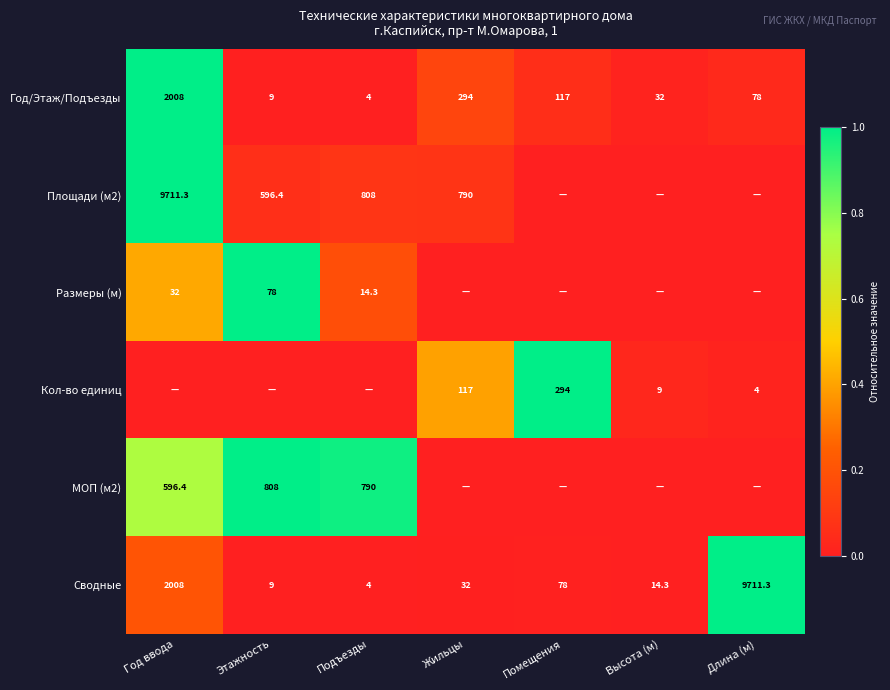

What is the maximum value for Год/Этаж/Подъезды?

2008.0